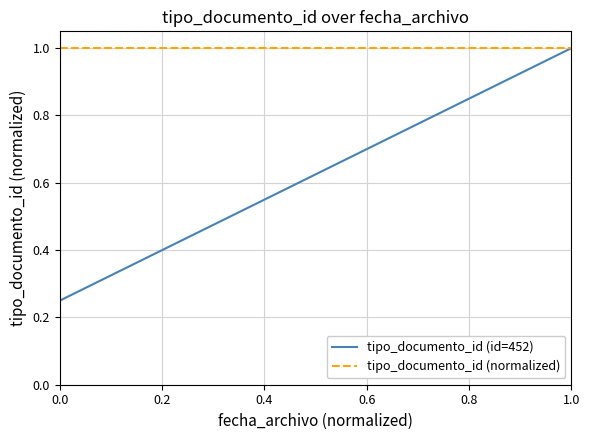

At how many categories does at least one series exceed 0?

4